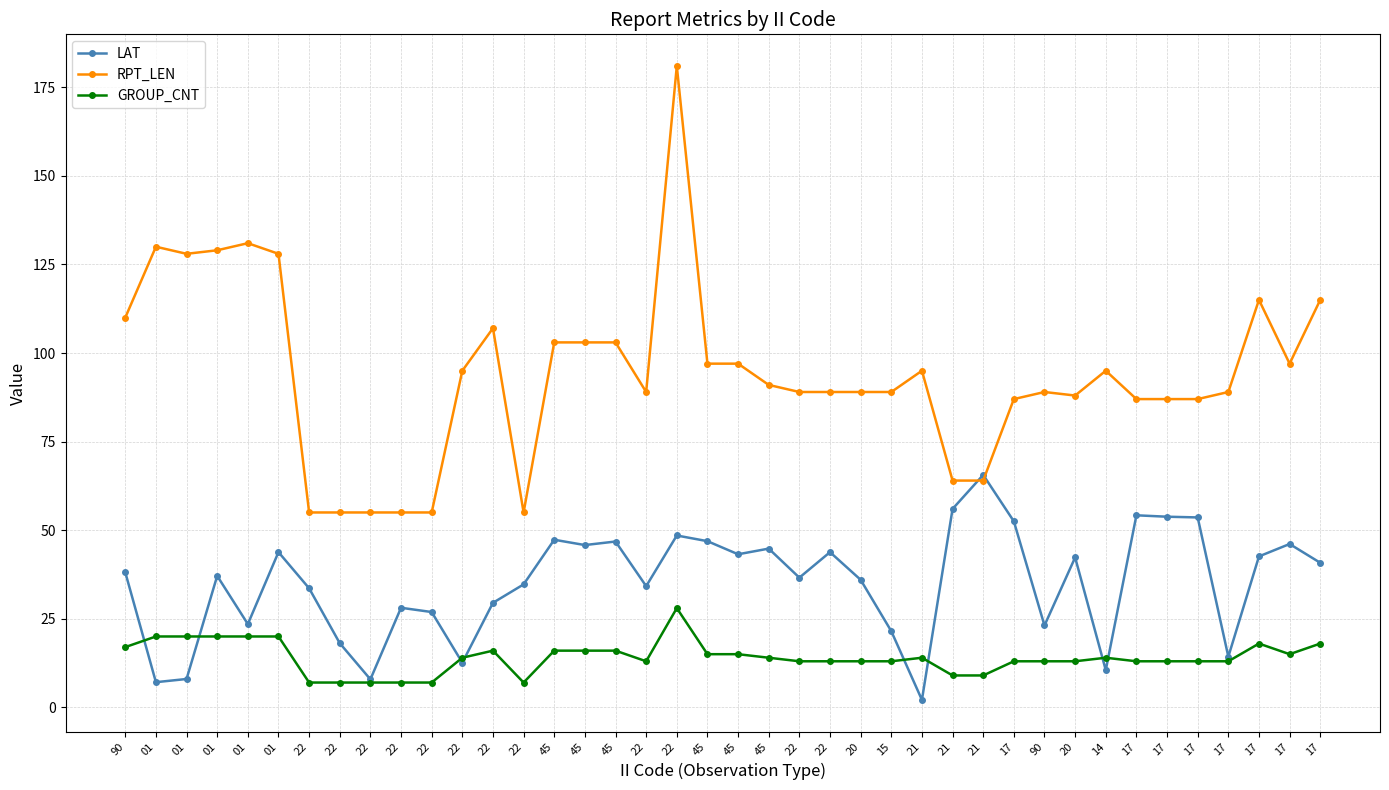

What are all the series names shown in the legend?

LAT, RPT_LEN, GROUP_CNT